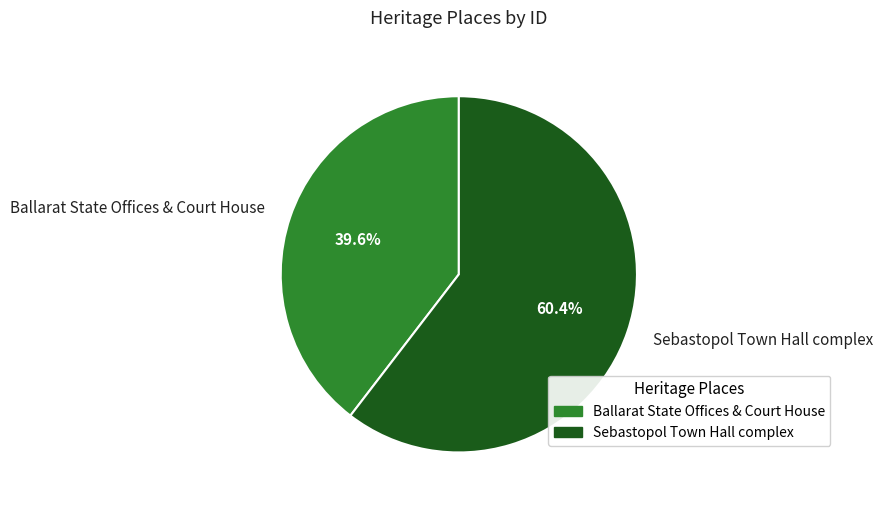

Is it true that Sebastopol Town Hall complex is 71% of the pie?

False